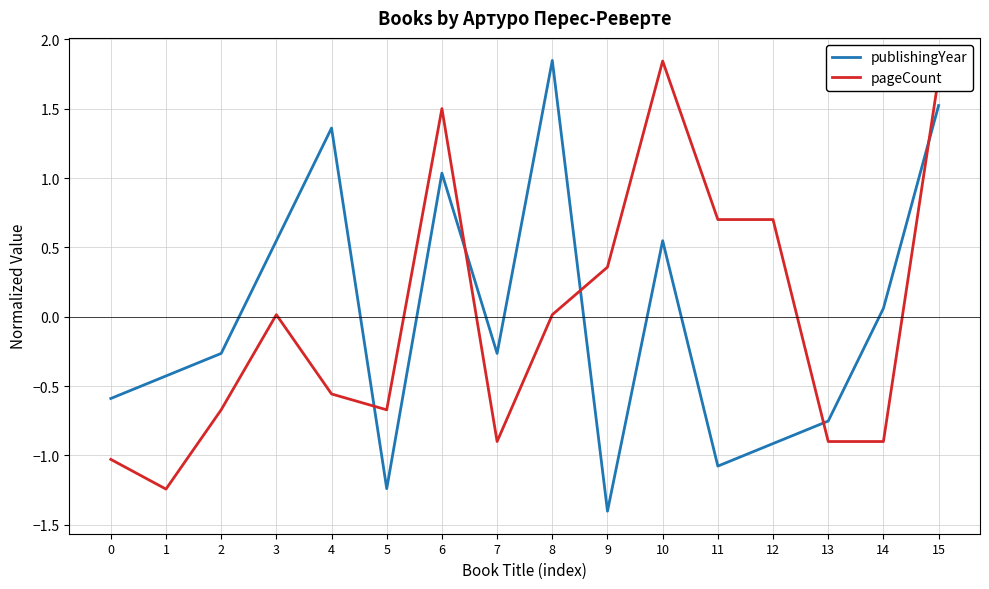

Which series changed the most between 5 and 15?

publishingYear